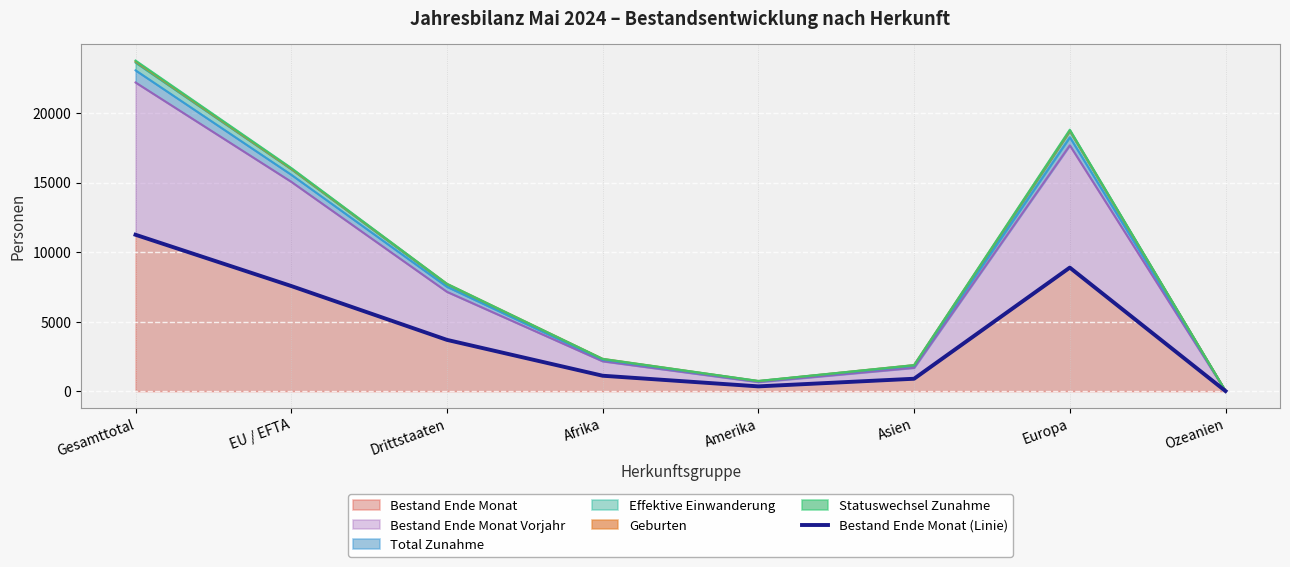

What is the change in value from Drittstaaten to Amerika?

-3344